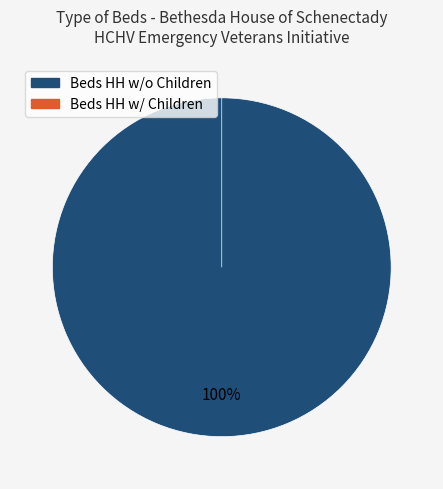

Is there a majority slice in this chart?

Yes